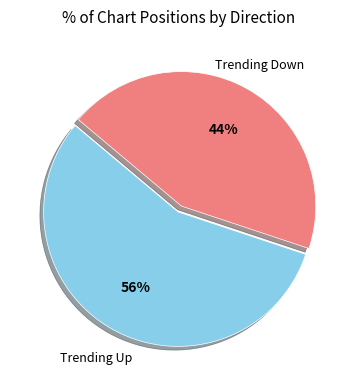

Is there any slice that represents more than half of the pie?

Yes